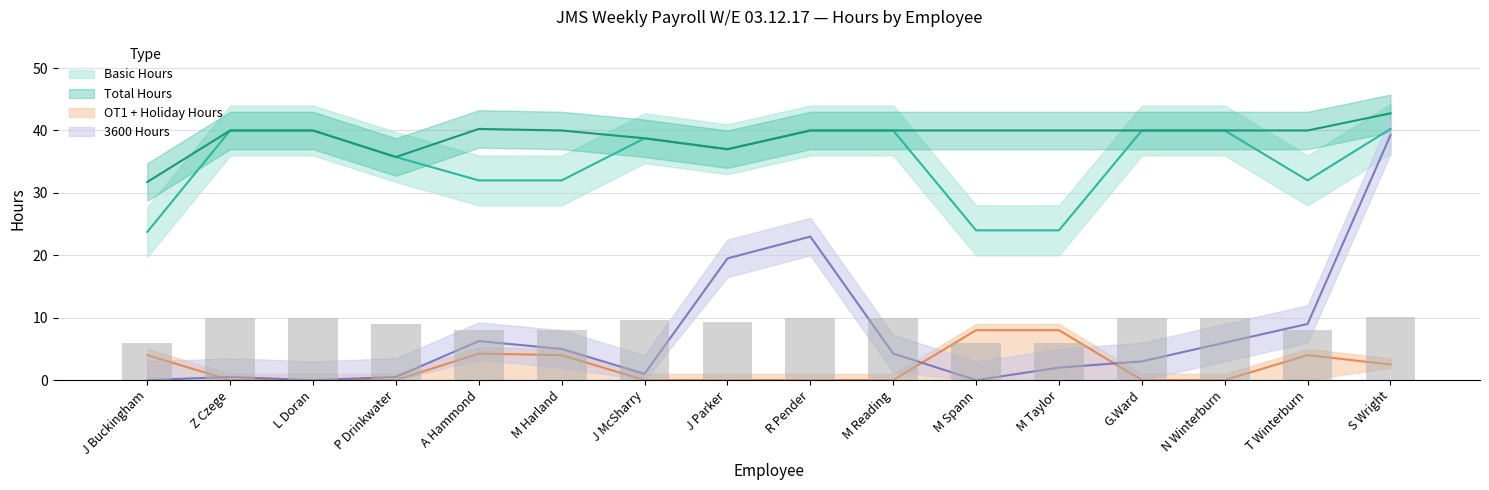

At which label does Basic Hours first exceed 38?

Z Czege